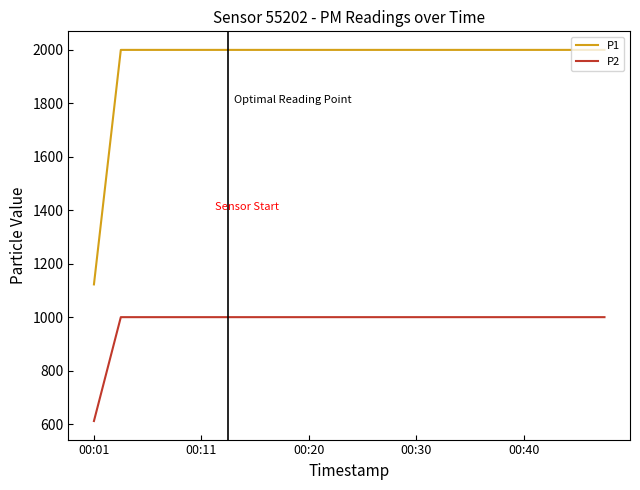

What are all the series names shown in the legend?

P1, P2